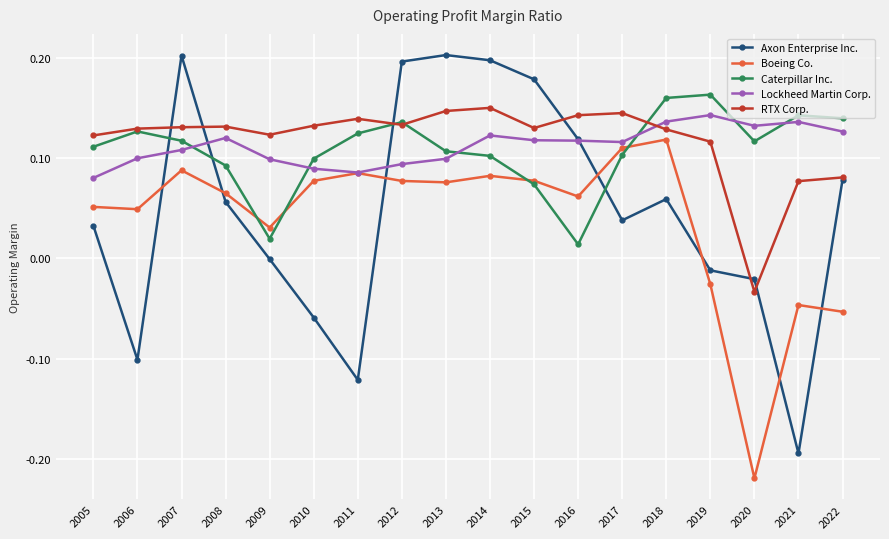

True or false: Lockheed Martin Corp. has a value of 0.1 at 2008.

True